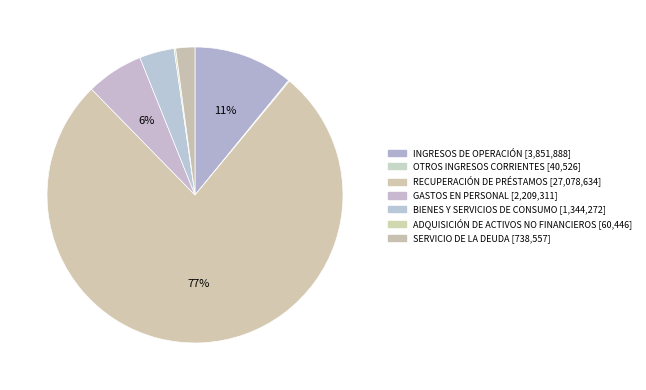

What is the ratio of the value at GASTOS EN PERSONAL to the value at ADQUISICIÓN DE ACTIVOS NO FINANCIEROS?

36.6